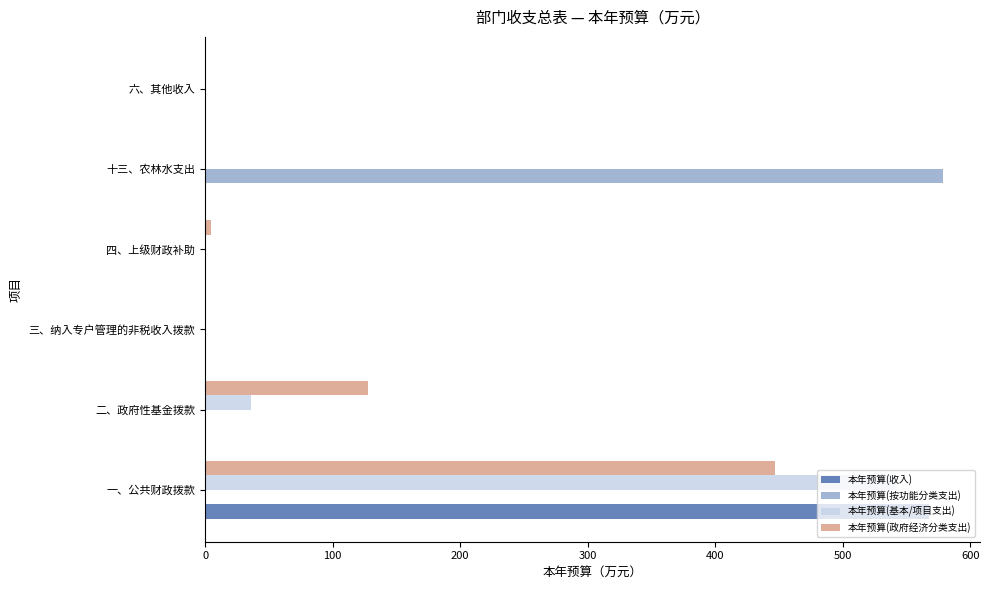

What is the sum of the 本年预算(收入) values at 一、公共财政拨款 and 二、政府性基金拨款?

567.7